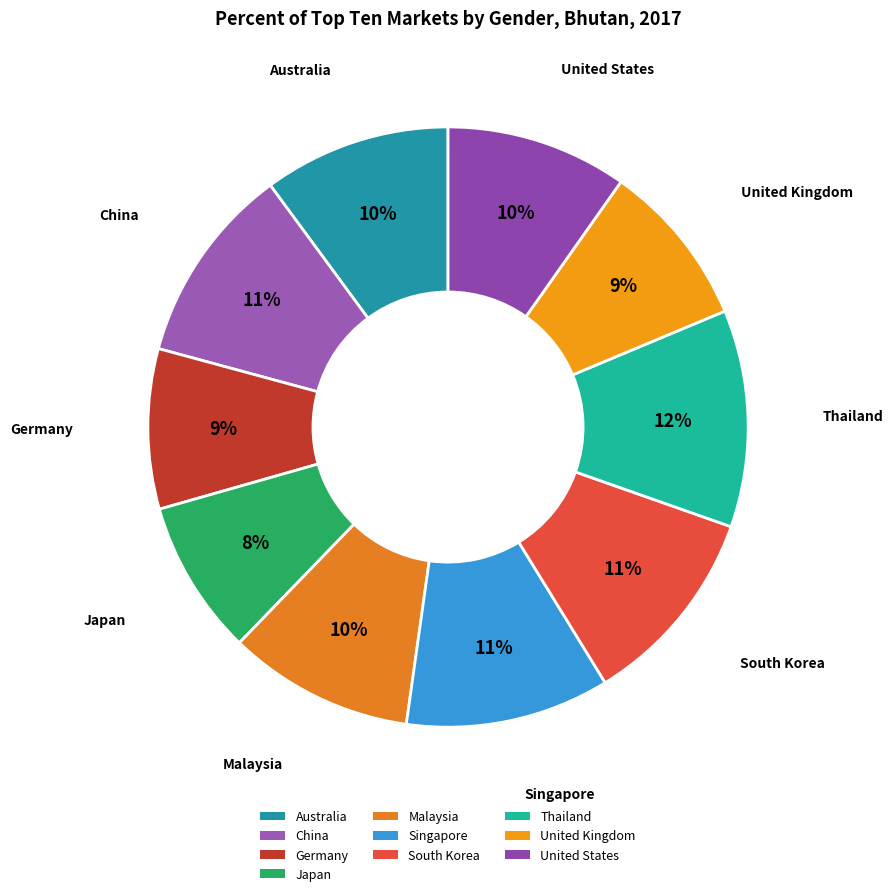

Approximately how many times larger is the value at United Kingdom compared to Japan?

1.1